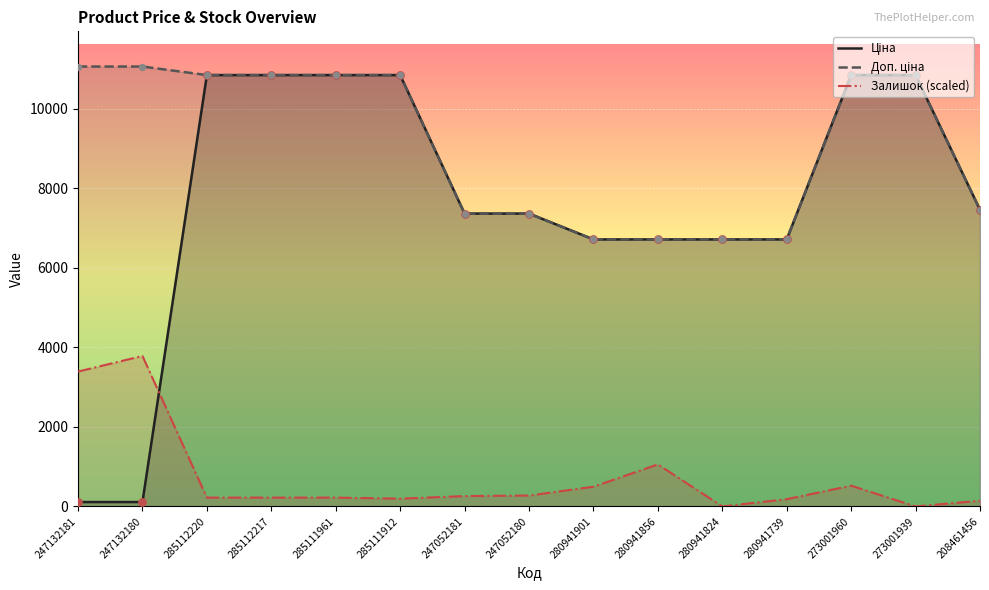

Which series has the largest Y range (max minus min)?

Ціна